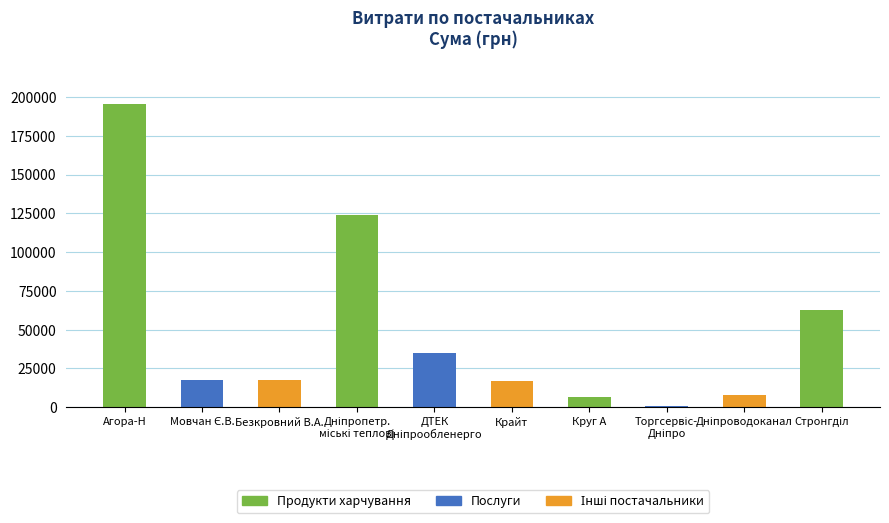

How many data points are less than 17605?

5